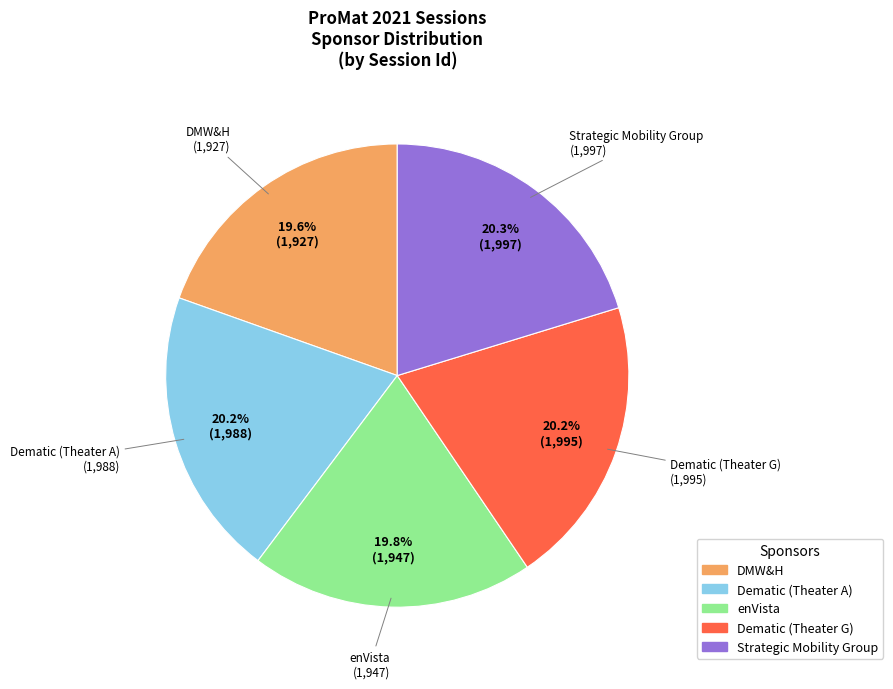

The enVista slice represents 5% of the pie. True or false?

False